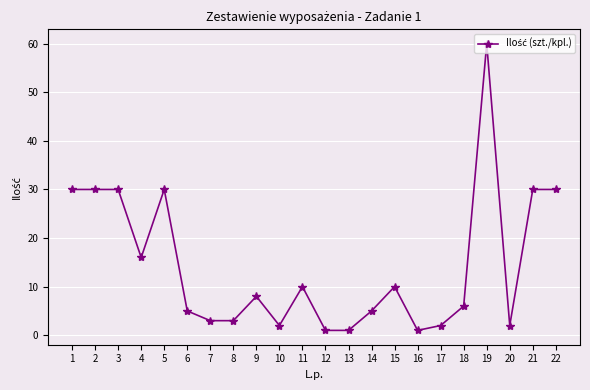

What is the difference between the maximum and second lowest values?

59